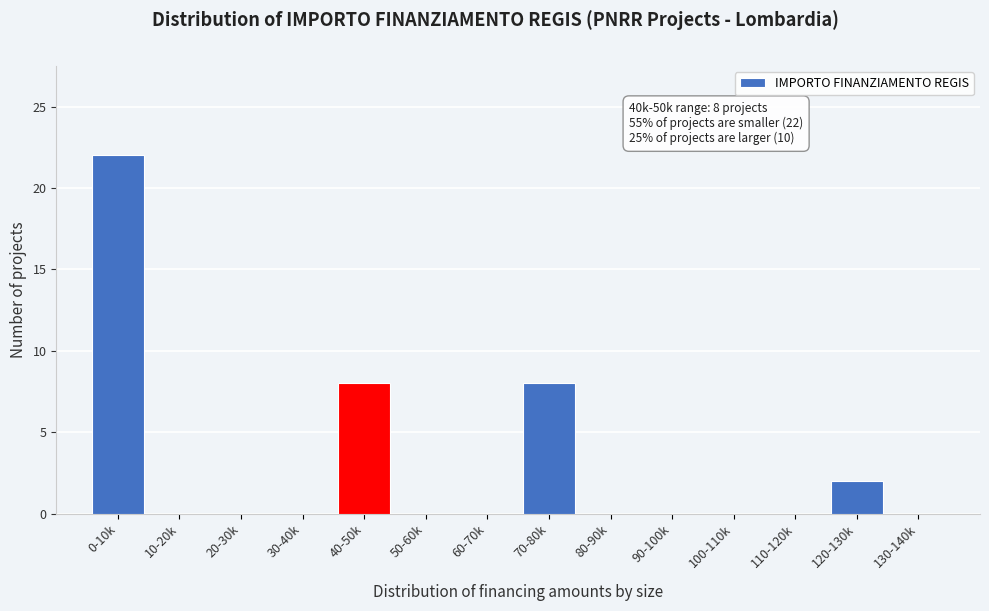

Reading left to right, extract all data points from this chart.

0-10k=22	10-20k=0	20-30k=0	30-40k=0	40-50k=8	50-60k=0	60-70k=0	70-80k=8	80-90k=0	90-100k=0	100-110k=0	110-120k=0	120-130k=2	130-140k=0